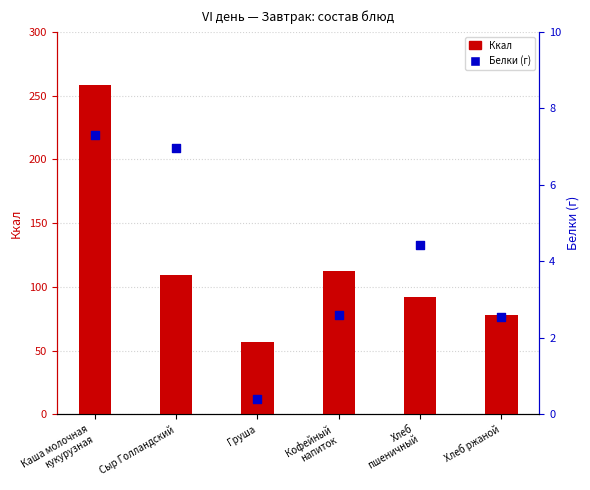

What is the total value across all series at Груша?

57.4